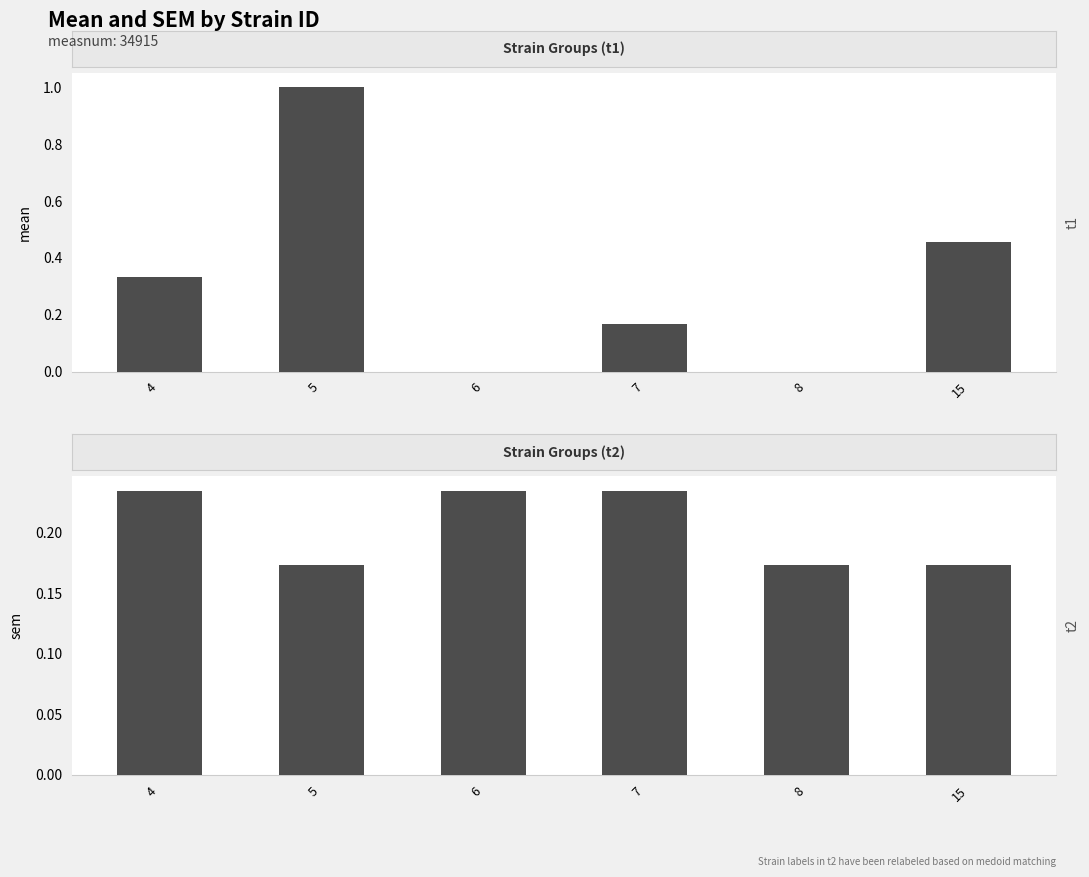

How many bars are there in each group?

2